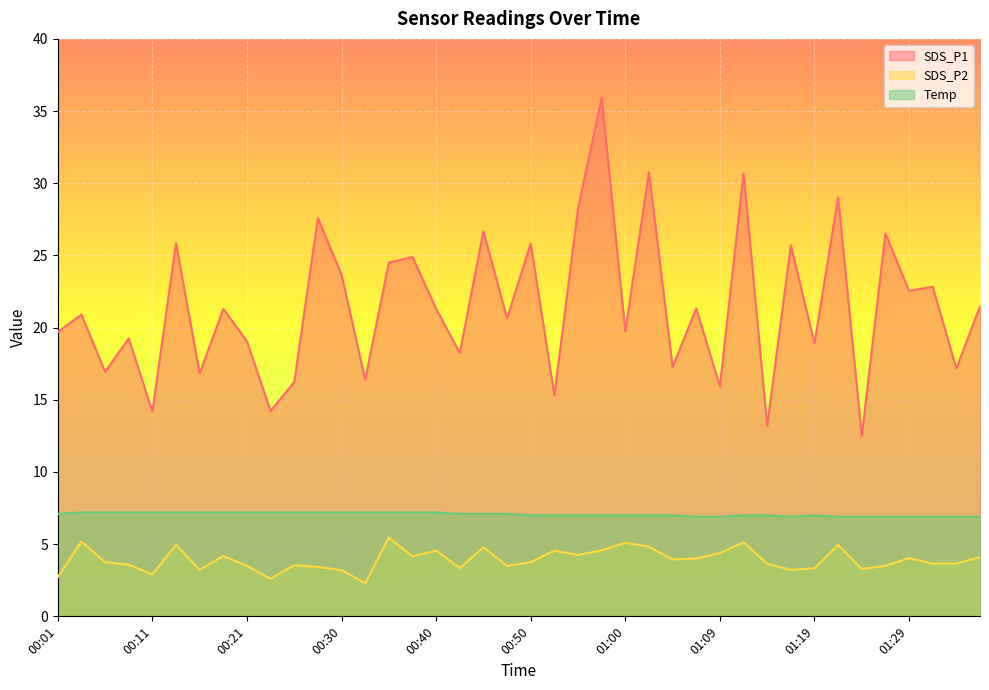

Where is the first local minimum for SDS_P2?

00:11